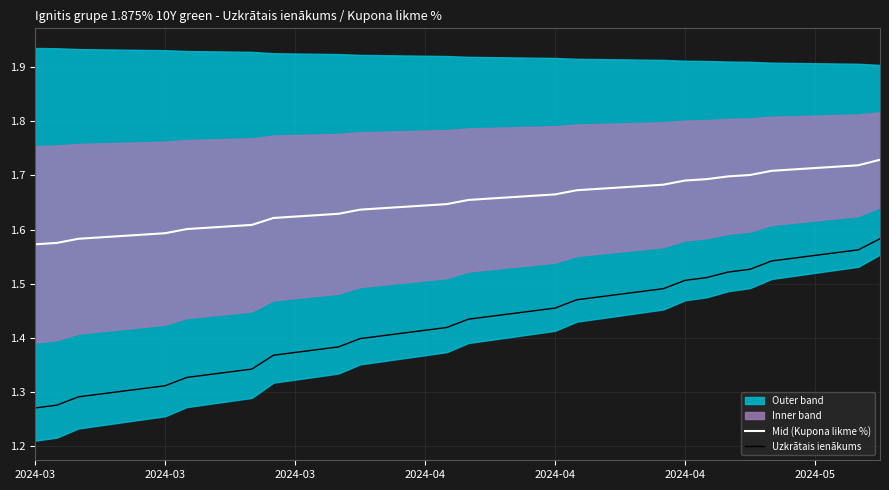

What is the sum of all Mid (Kupona likme %) values?

66.0